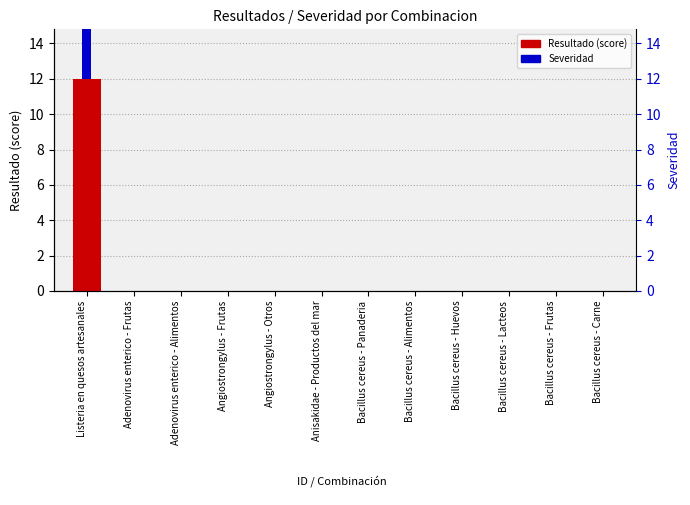

How many positive values does the Resultado series have?

1